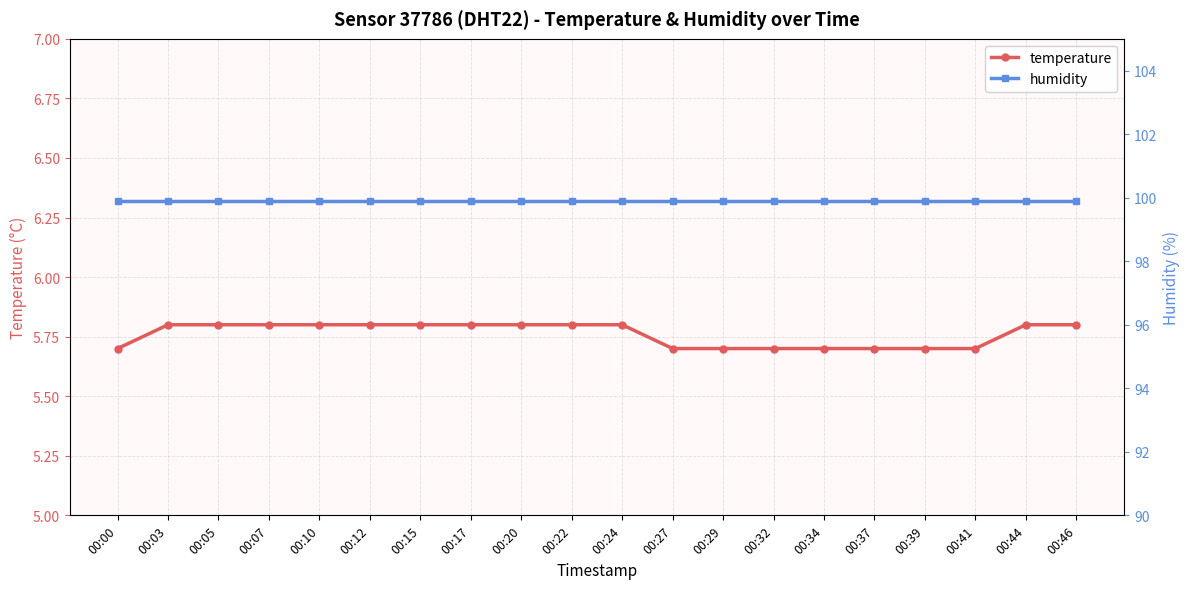

Reading right to left, extract all data points from this chart.

temperature: 00:46=5.8	00:44=5.8	00:41=5.7	00:39=5.7	00:37=5.7	00:34=5.7	00:32=5.7	00:29=5.7	00:27=5.7	00:24=5.8	00:22=5.8	00:20=5.8	00:17=5.8	00:15=5.8	00:12=5.8	00:10=5.8	00:07=5.8	00:05=5.8	00:03=5.8	00:00=5.7
humidity: 00:46=99.9	00:44=99.9	00:41=99.9	00:39=99.9	00:37=99.9	00:34=99.9	00:32=99.9	00:29=99.9	00:27=99.9	00:24=99.9	00:22=99.9	00:20=99.9	00:17=99.9	00:15=99.9	00:12=99.9	00:10=99.9	00:07=99.9	00:05=99.9	00:03=99.9	00:00=99.9